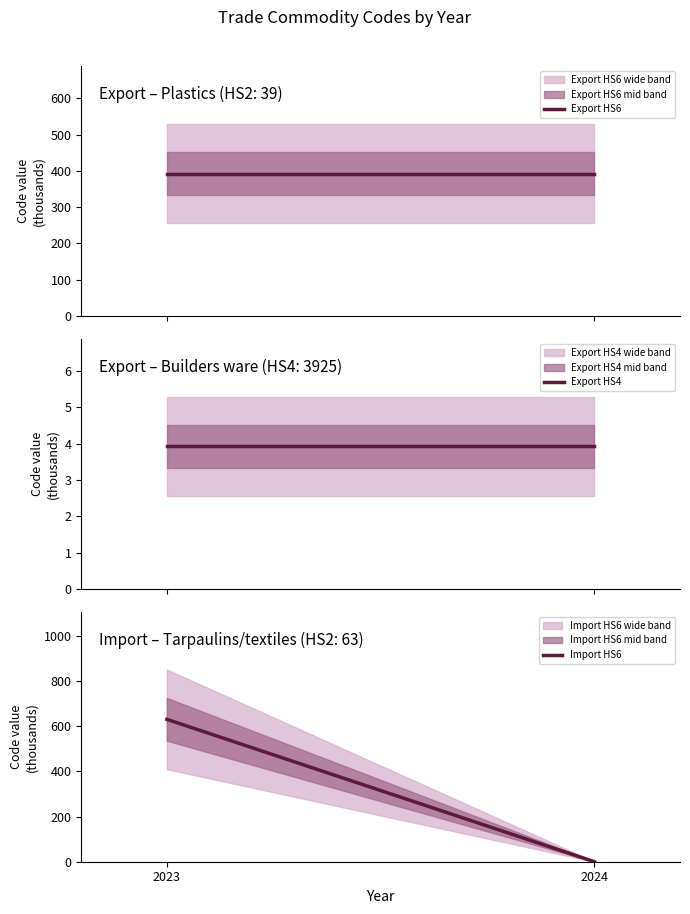

Which series has the widest spread of values?

Import HS6